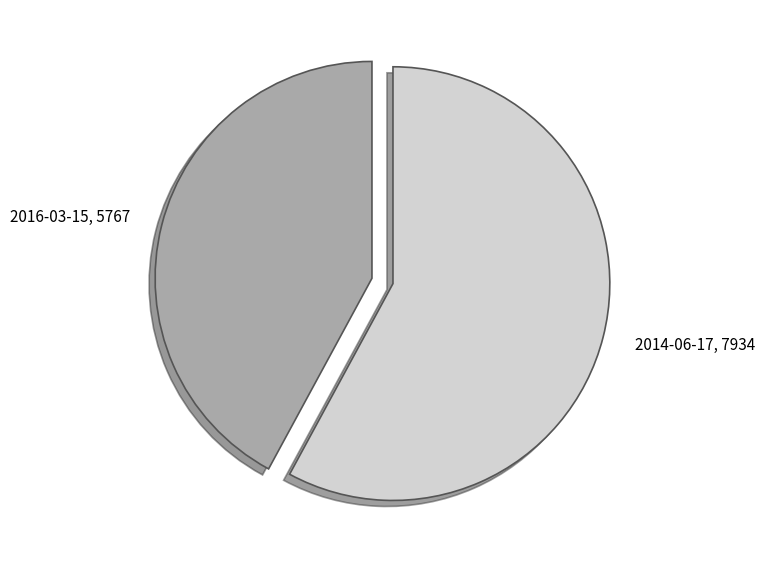

Is it true that 2016-03-15 is 33% of the pie?

False